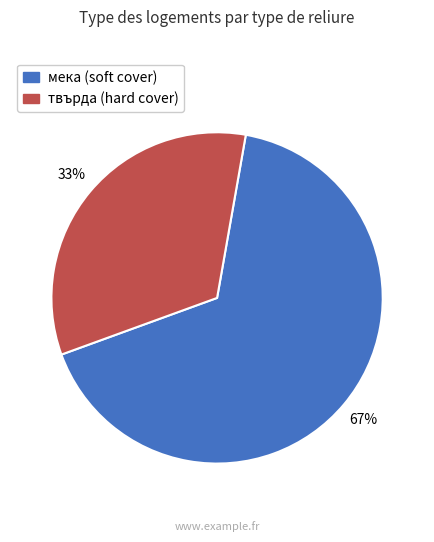

To the nearest percent, what is the average slice percentage?

50%